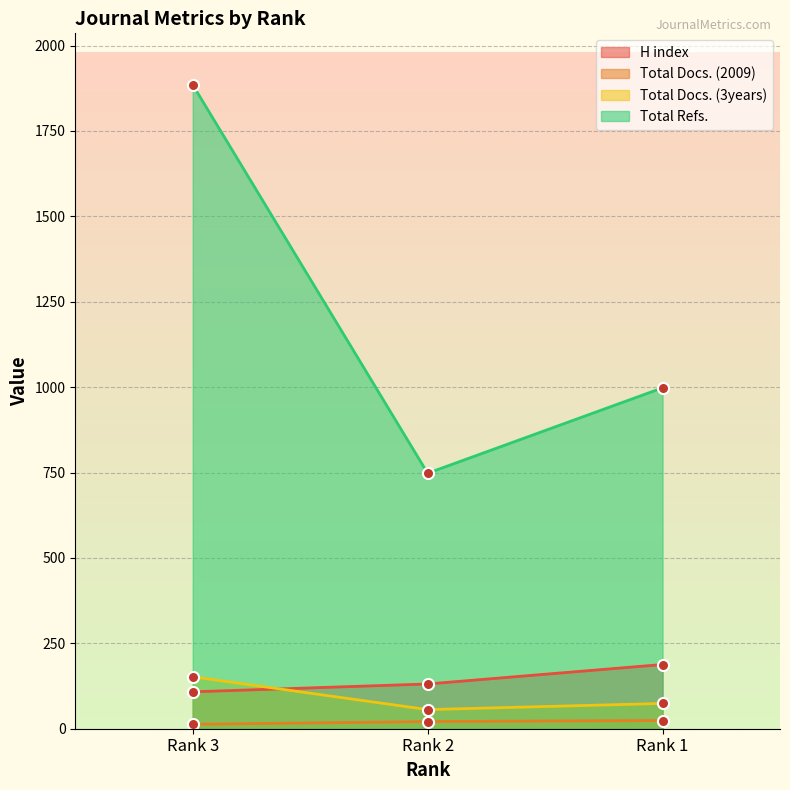

How many values in the H index series exceed 131?

1